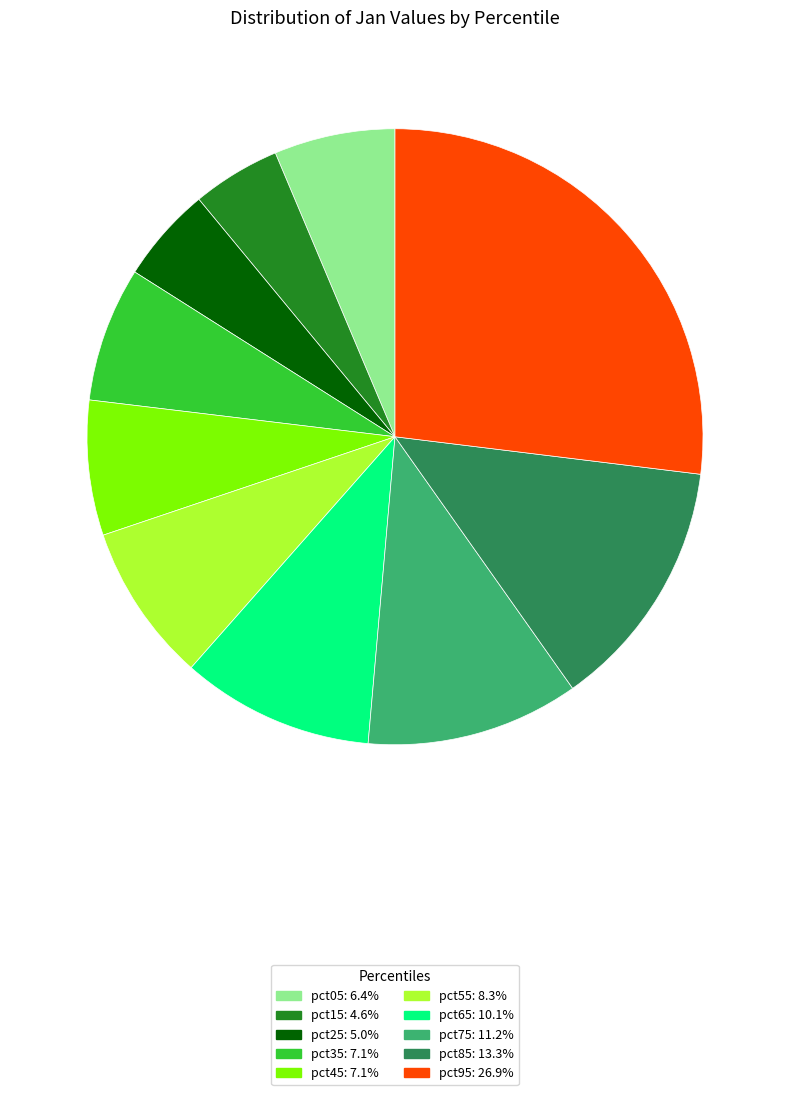

True or false: pct55 accounts for 3% of the total.

False